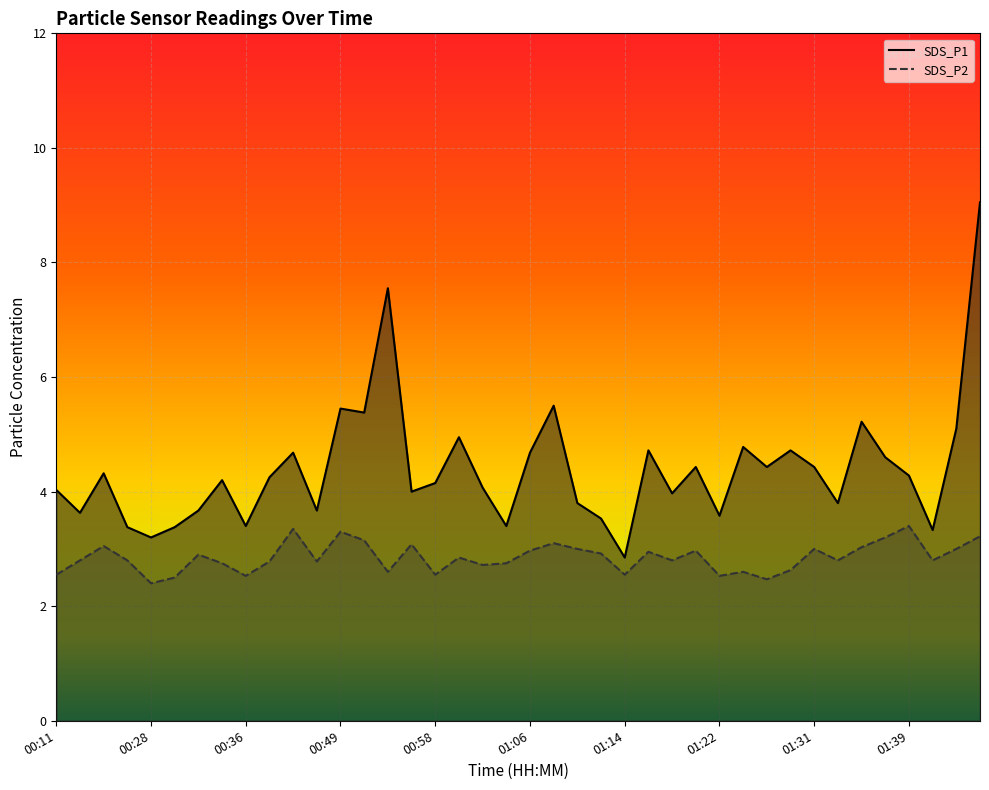

At which category is the sum across all series the highest?

39